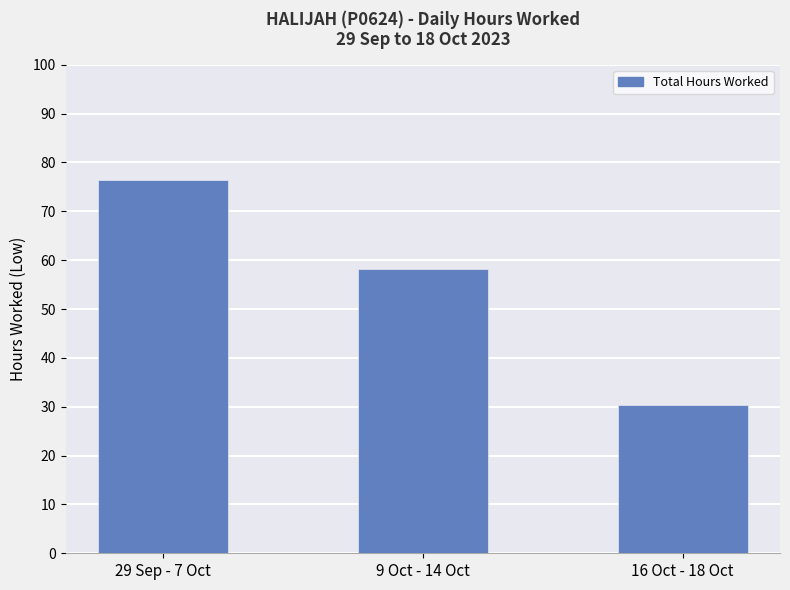

Reading right to left, transcribe all the data shown in this chart.

30.3	58.3	76.4